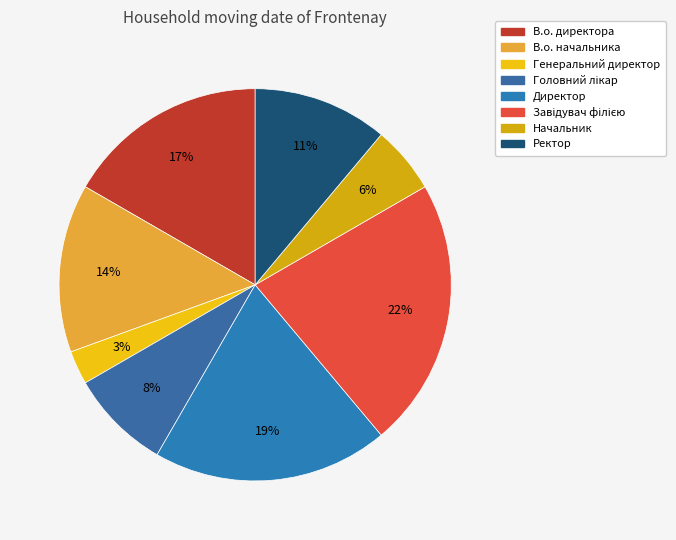

Does Головний лікар represent more than half of the total?

No